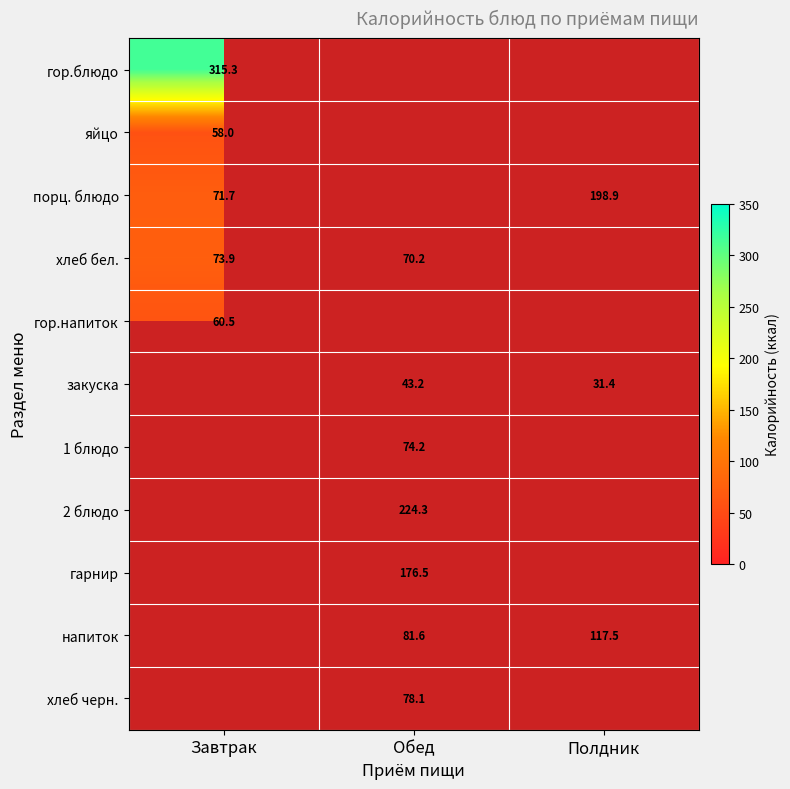

What is the greatest value displayed?

315.3